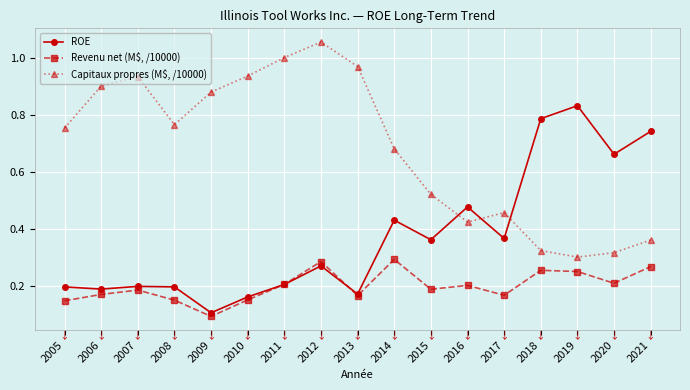

In ROE, how many points are lower than both neighbors (excluding endpoints)?

6